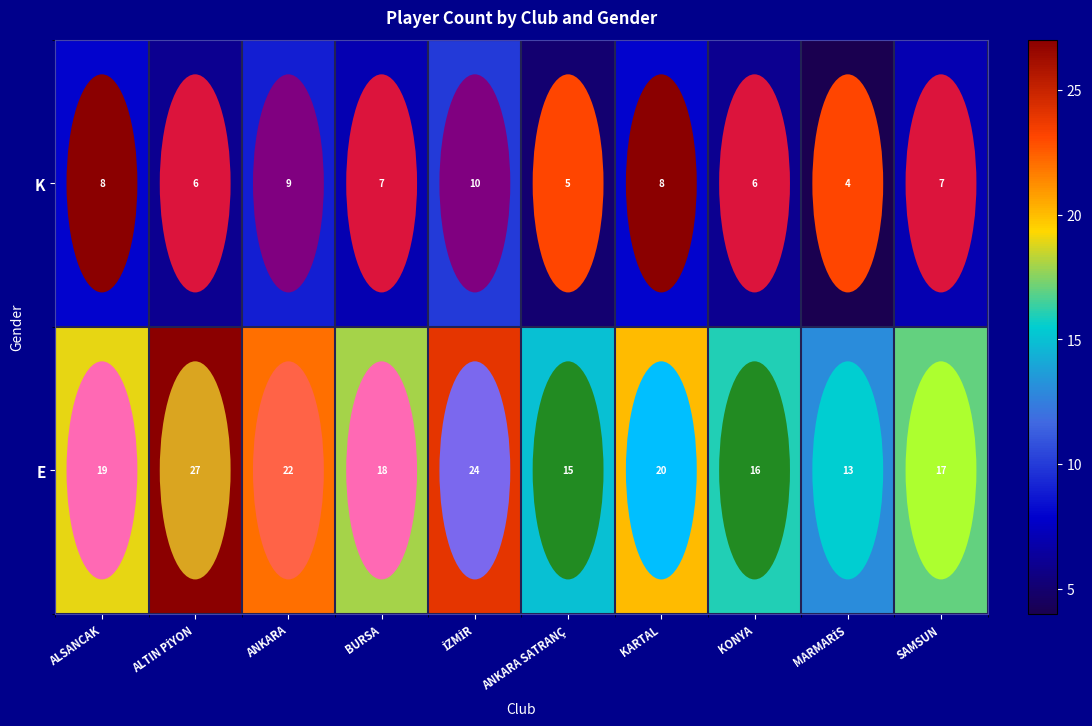

Rank the series at KARTAL from lowest to highest value.

K, E